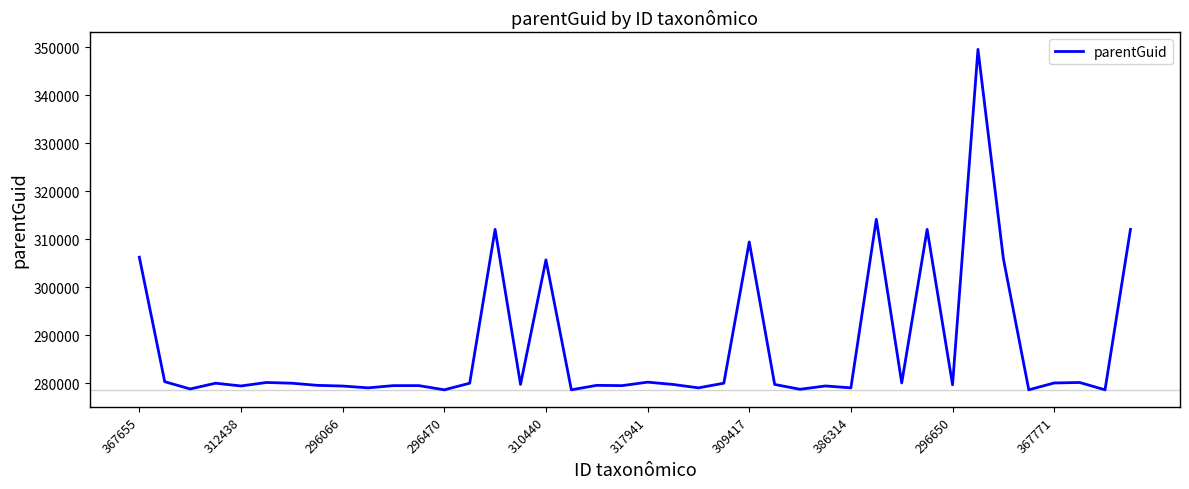

What is the smallest value displayed?

278618